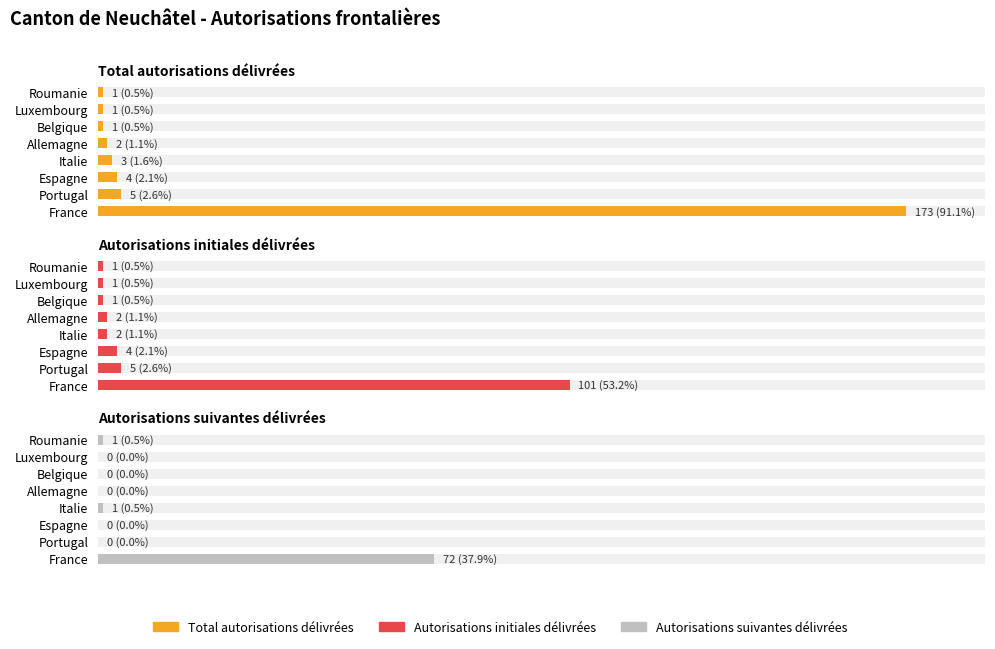

List the series in order of their overall mean, highest first.

Total autorisations délivrées, Autorisations initiales délivrées, Autorisations suivantes délivrées